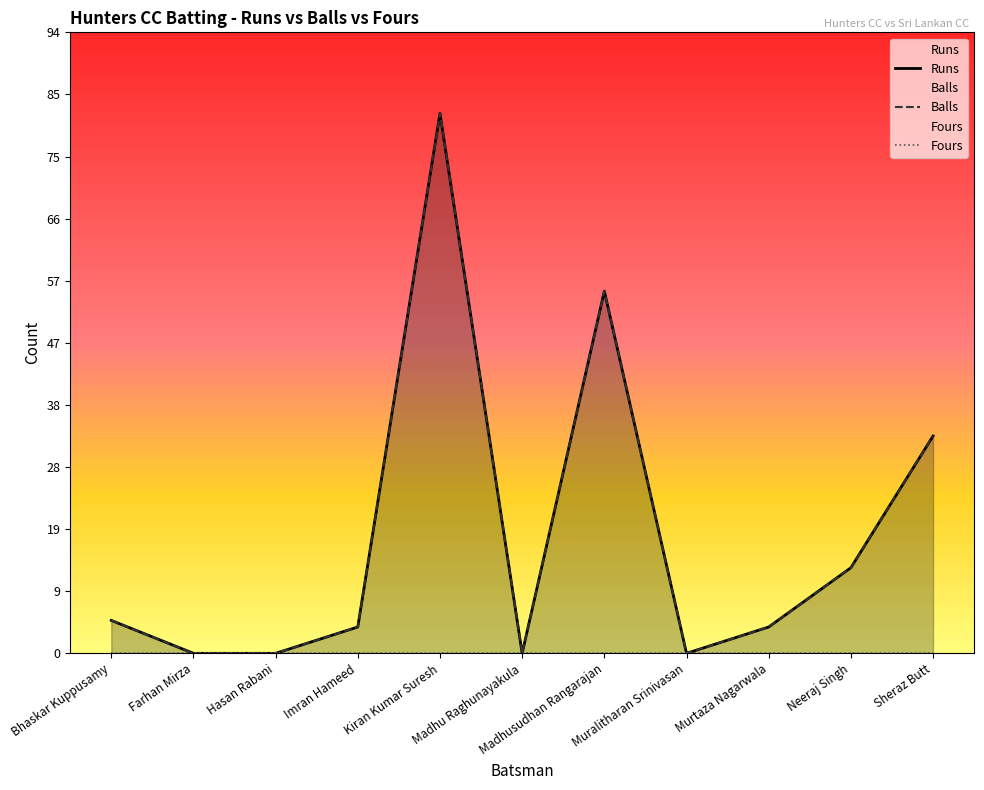

At how many categories does at least one series exceed 1?

7